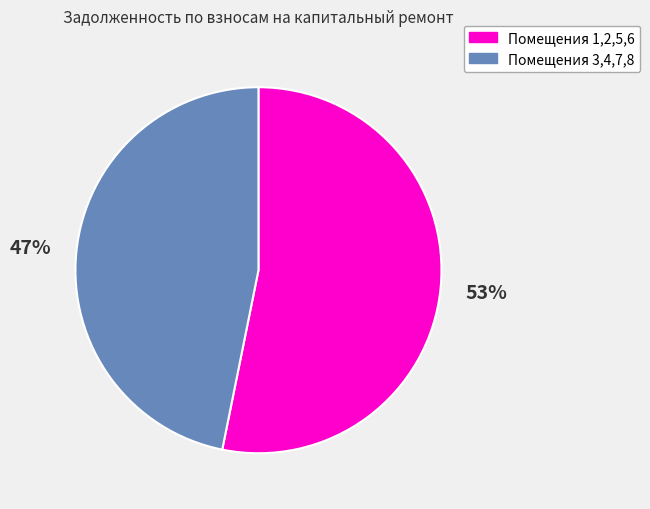

To the nearest percent, what is the average slice percentage?

50%